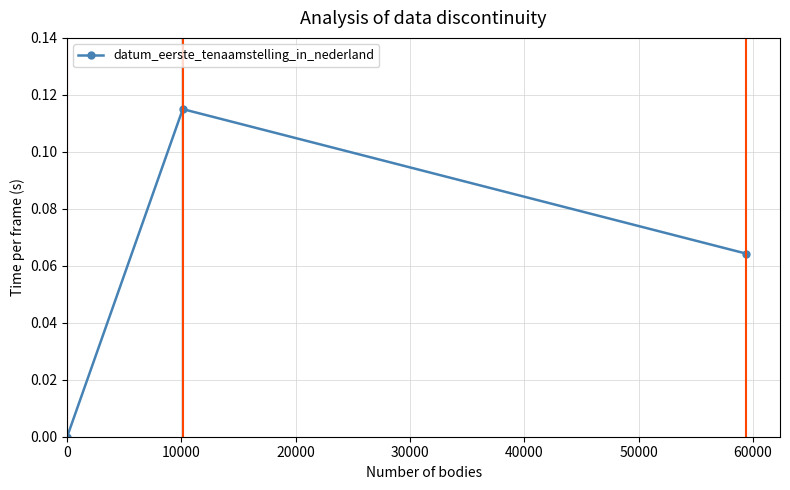

How many values are above zero?

2